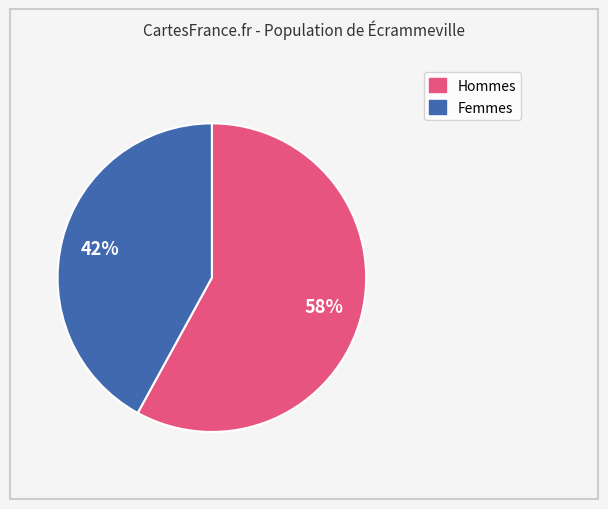

Does any single category account for the majority?

Yes